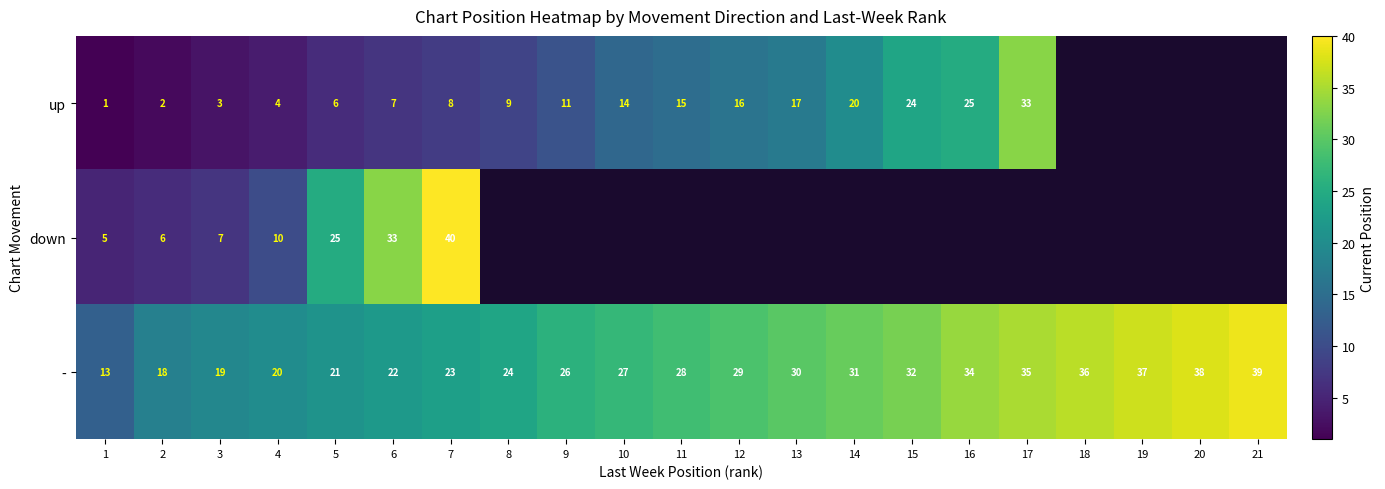

Is the value of - at 4 greater than the value of up at 16?

No